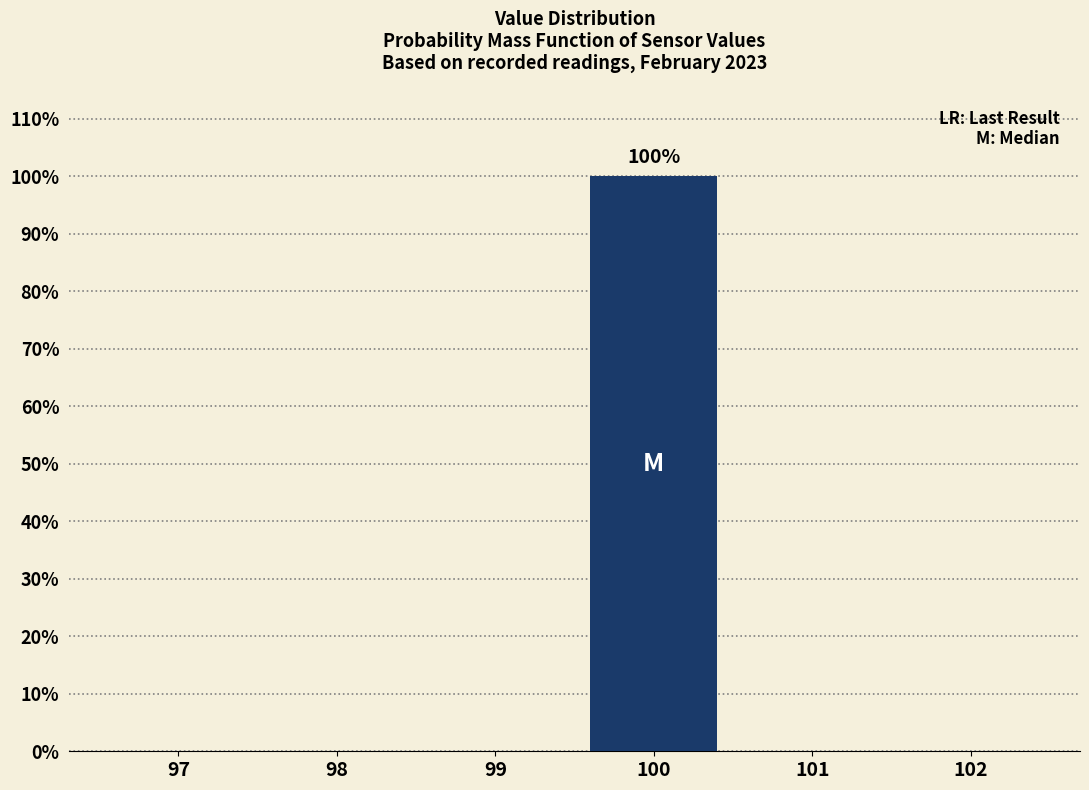

Reading left to right, what are all the values shown in this chart?

97=0	98=0	99=0	100=100	101=0	102=0